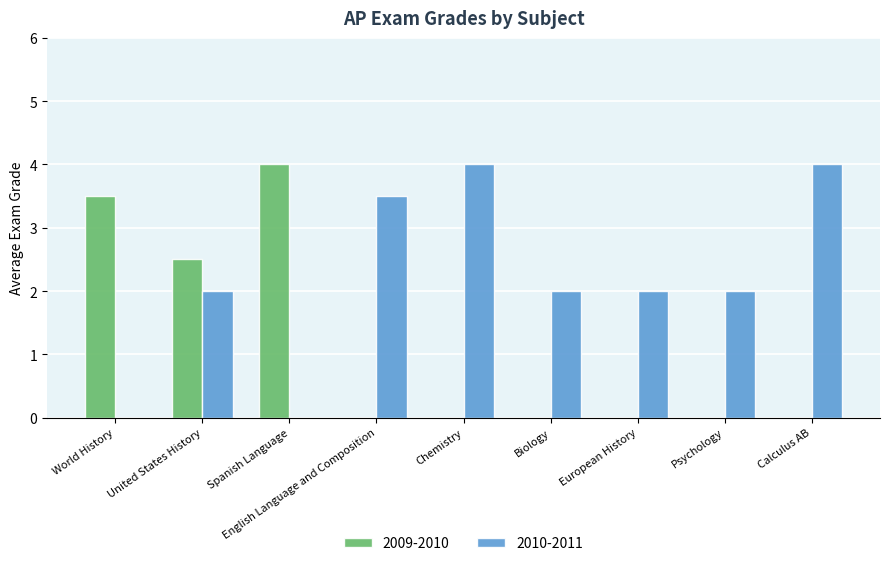

What is the sum of all 2009-2010 values?

10.0